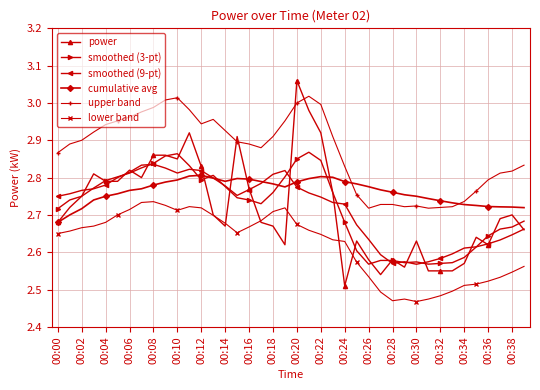

Which series has the largest range (max minus min)?

power